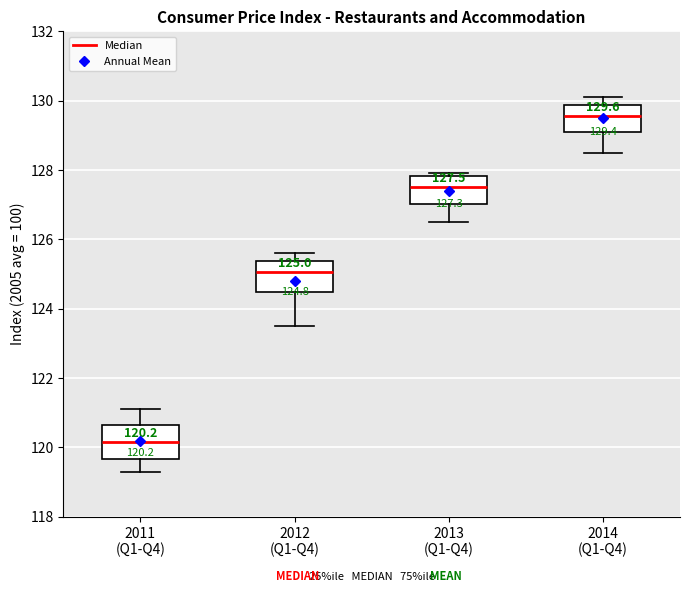

Which box has the highest median line?

2014 (Q1-Q4)